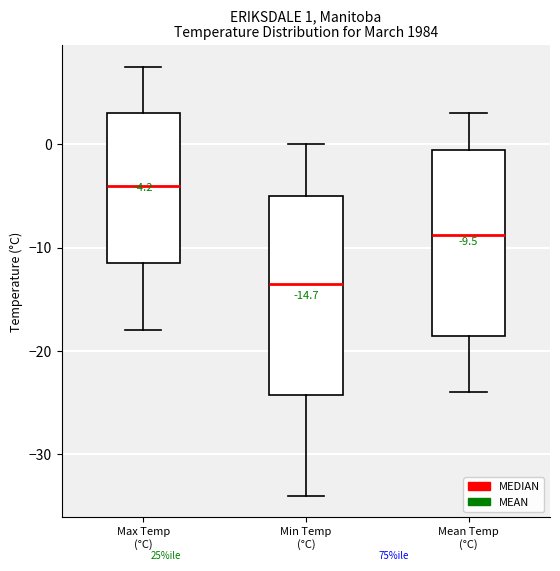

Which box has the lowest median line?

Min Temp (°C)